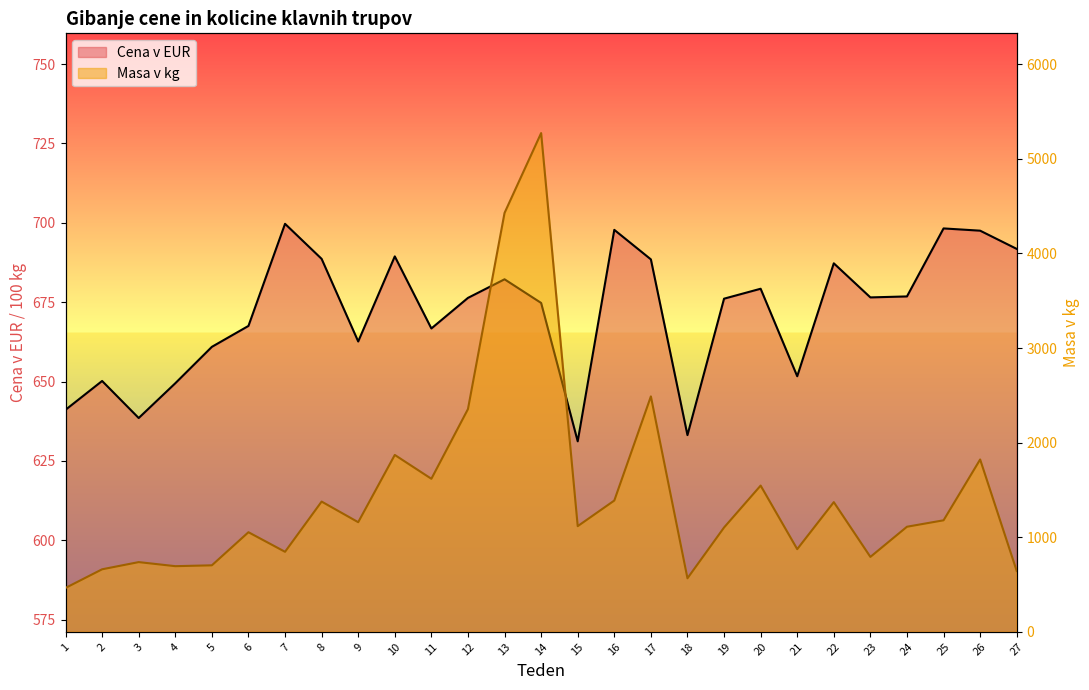

Where is Cena v EUR nearest to the value 665?

11